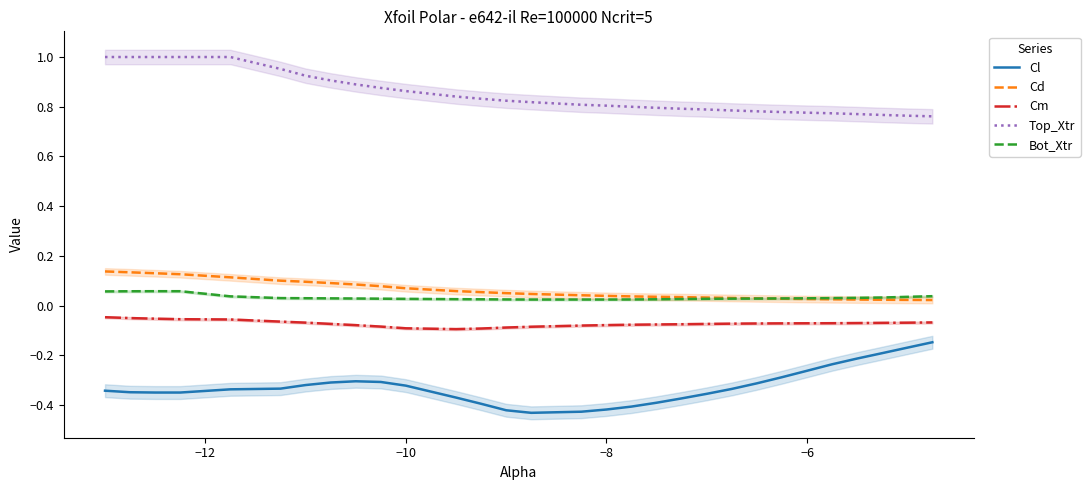

How many distinct data groups are displayed?

5